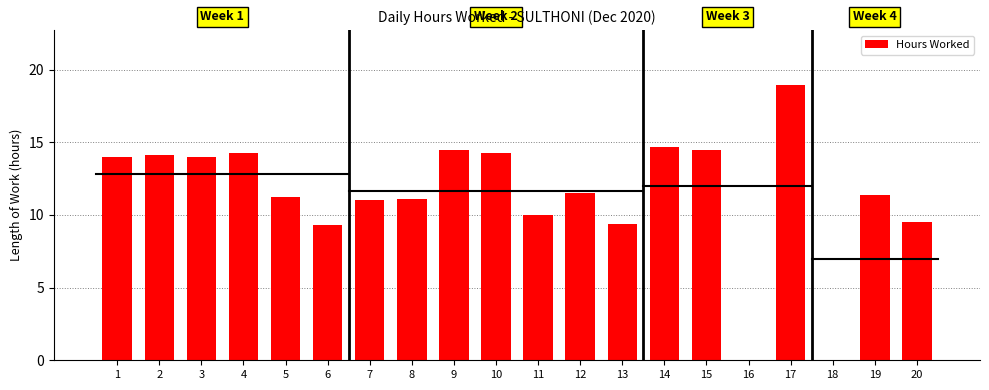

What is the ratio of the value at 6 to the value at 4?

0.7